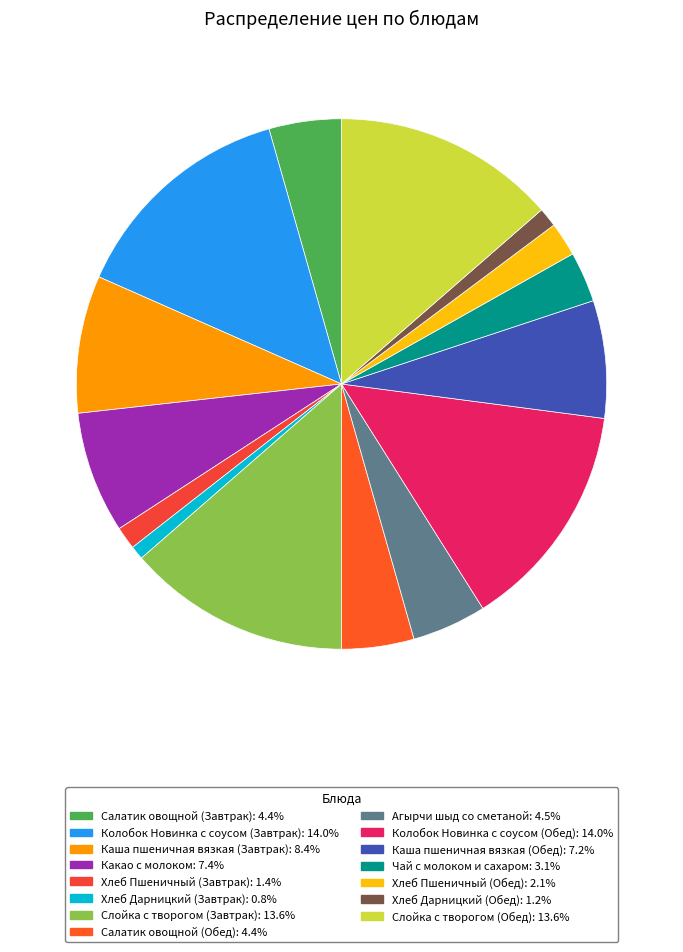

Is it true that Хлеб Дарницкий (Обед) is 1% of the pie?

True